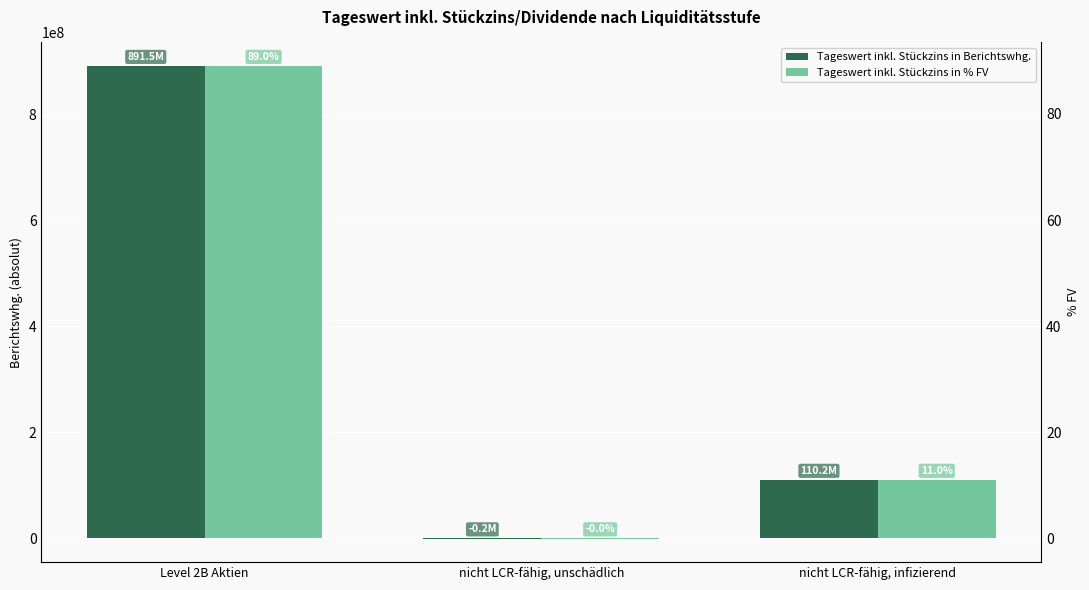

What is the value of the Tageswert inkl. Stückzins in % FV bar at the 1st from the left?

89.0